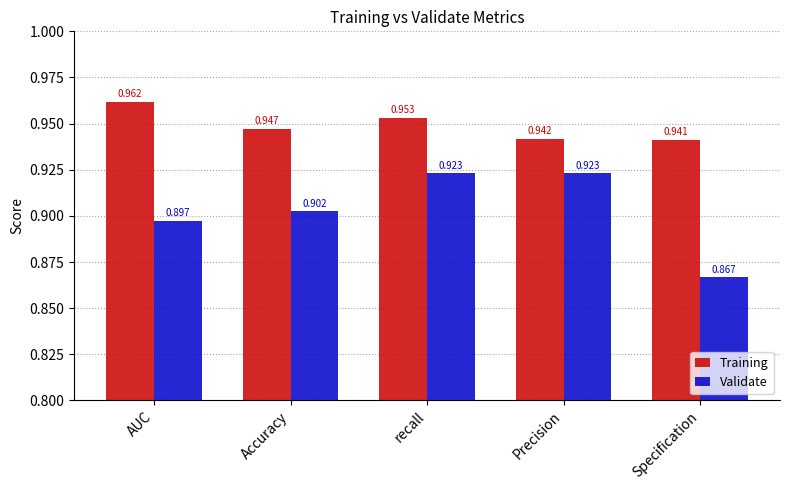

What is the label of the 4th bar from the right?

Accuracy